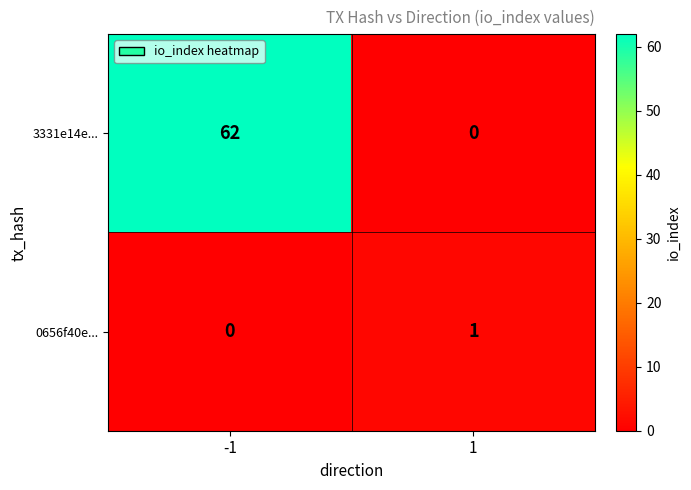

Which series has the widest spread of values?

3331e14e...